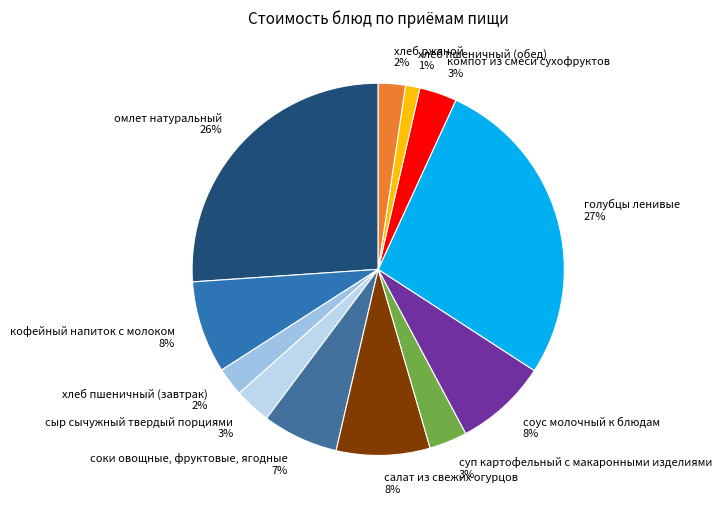

Which slice is the smallest?

хлеб пшеничный (обед)